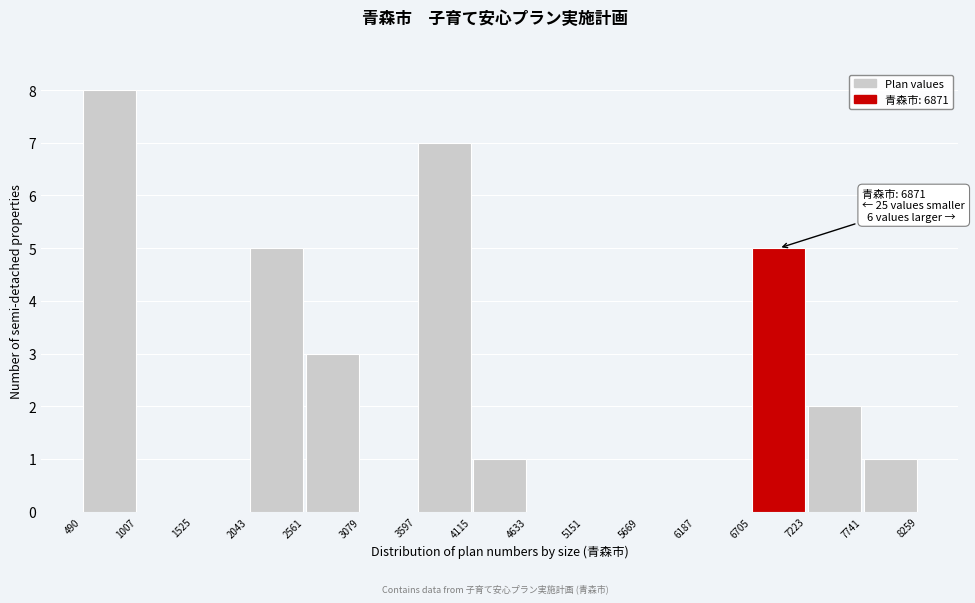

Over which range of the x-axis is the bar tallest?

490 to 1007